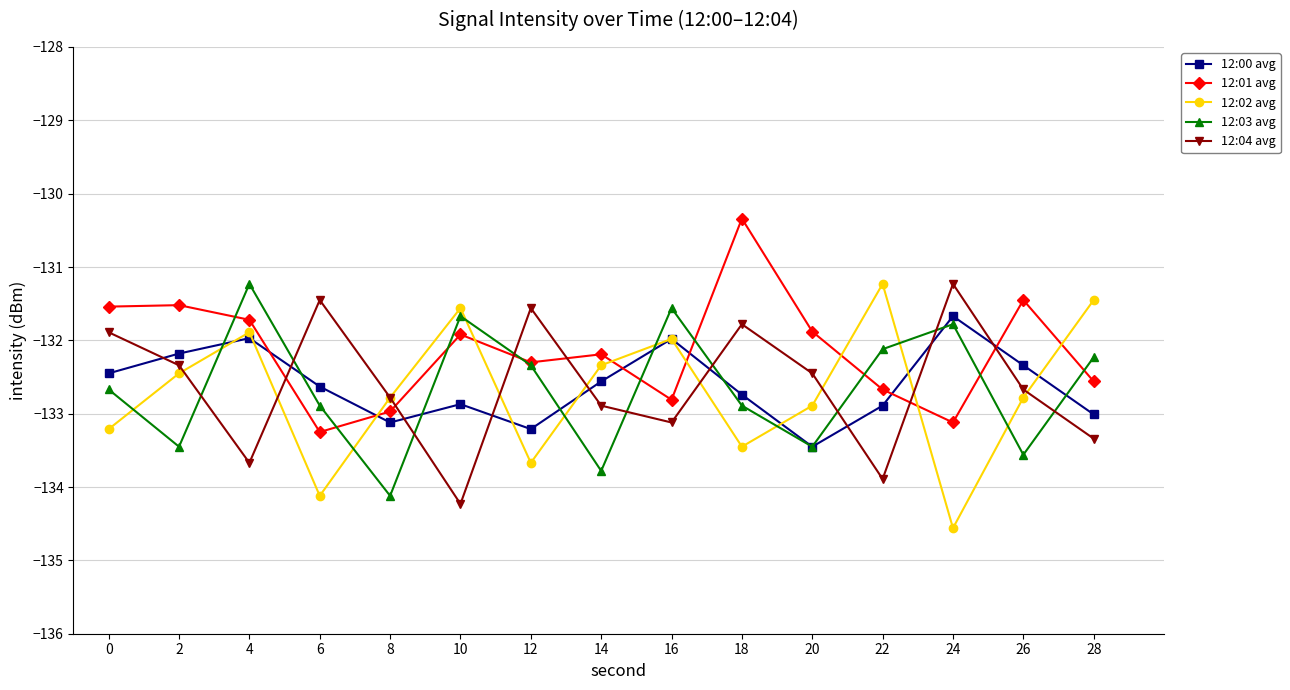

Is it true that 12:03 avg equals -134.1 at 8?

True